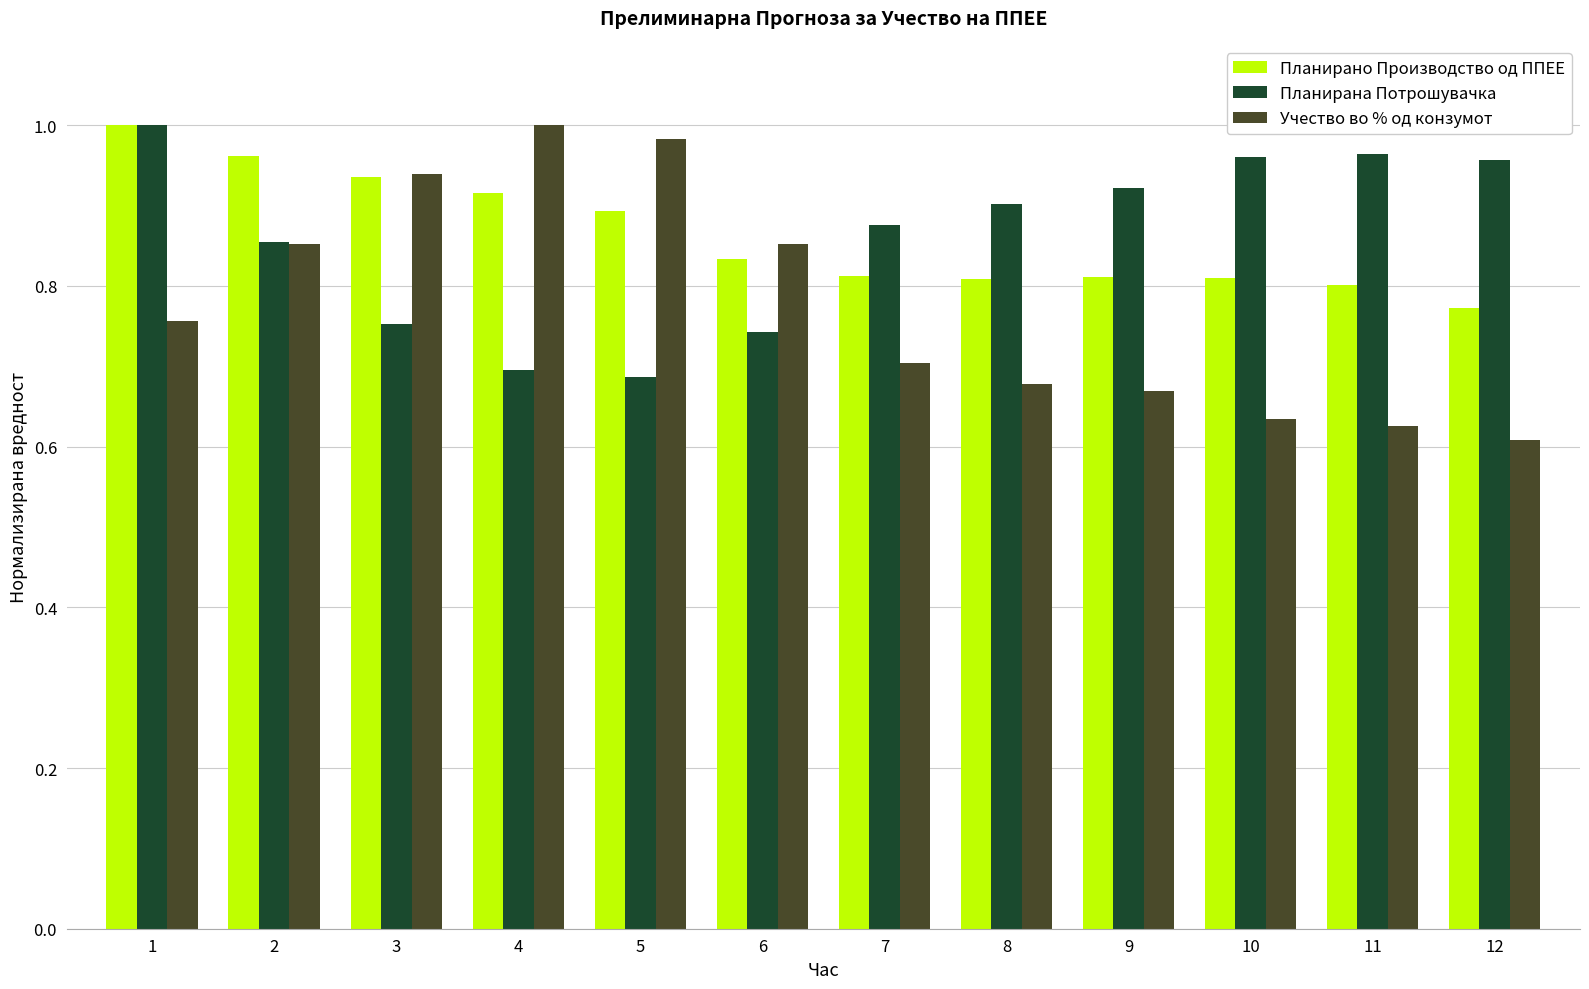

Rank the series at 6 from lowest to highest value.

Планирана Потрошувачка, Планирано Производство од ППЕЕ, Учество во % од конзумот